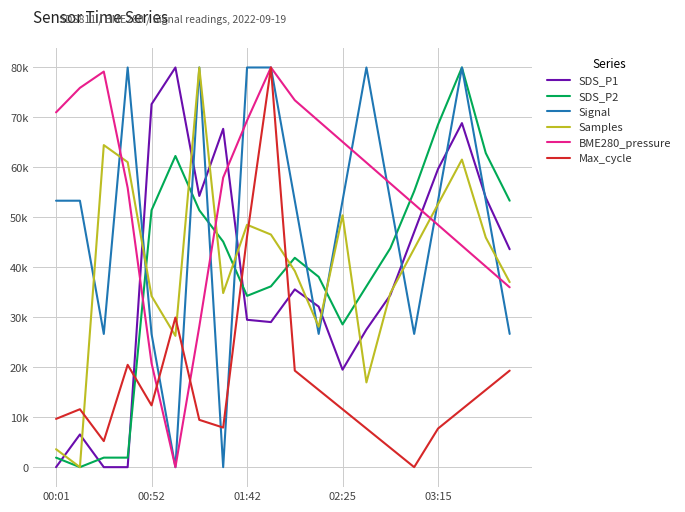

How many interior local peaks does the SDS_P2 series have?

3